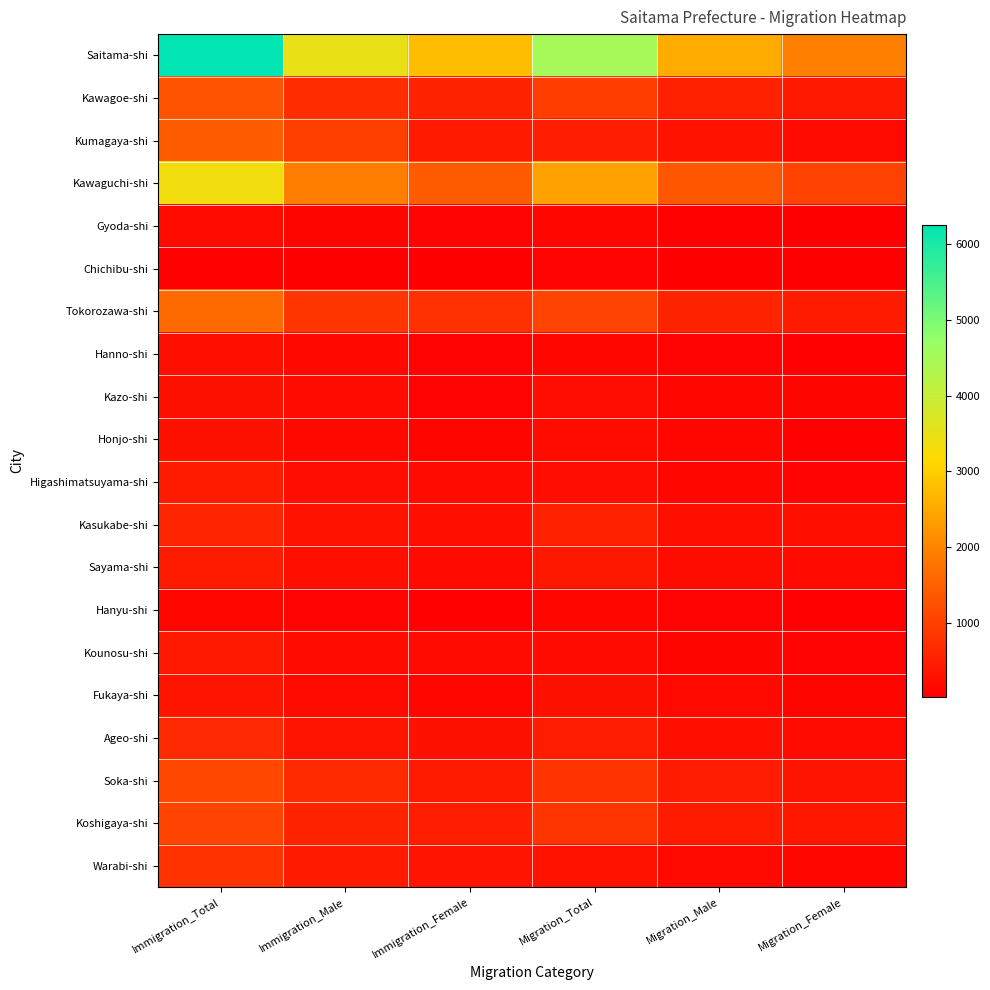

At Migration_Female, list the series in order from largest to smallest.

Saitama-shi, Kawaguchi-shi, Tokorozawa-shi, Kawagoe-shi, Koshigaya-shi, Soka-shi, Kasukabe-shi, Ageo-shi, Kumagaya-shi, Sayama-shi, Warabi-shi, Fukaya-shi, Kazo-shi, Higashimatsuyama-shi, Kounosu-shi, Honjo-shi, Hanyu-shi, Hanno-shi, Gyoda-shi, Chichibu-shi